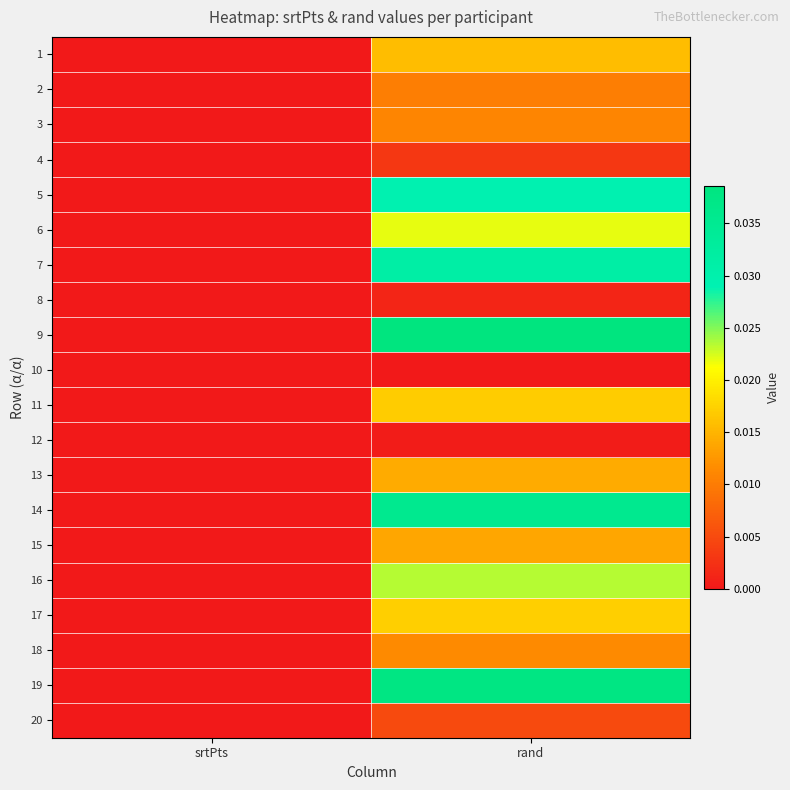

At which category does the chart reach its peak across all series?

rand